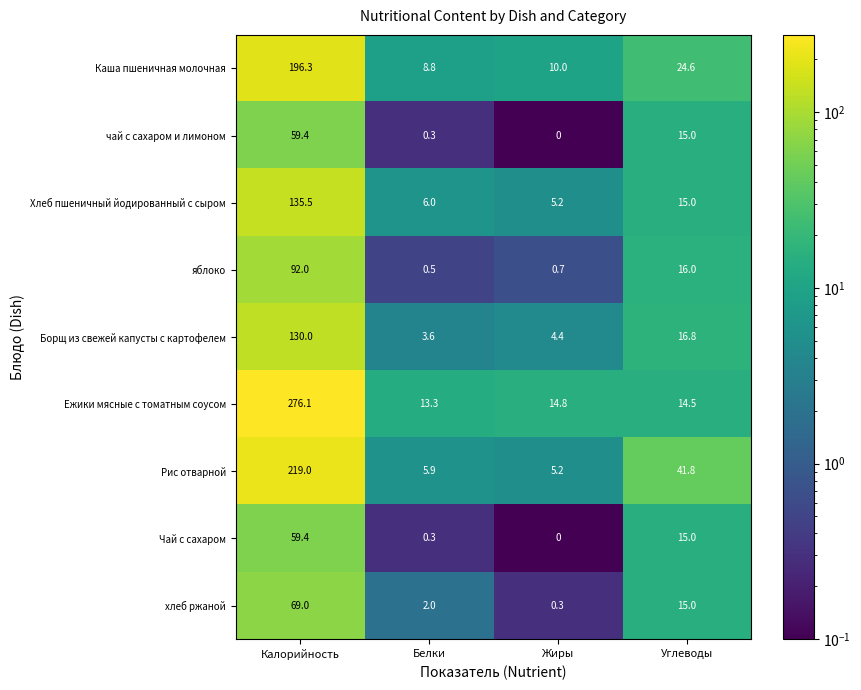

List the labels in order of Каша пшеничная молочная value, smallest first.

Белки, Жиры, Углеводы, Калорийность